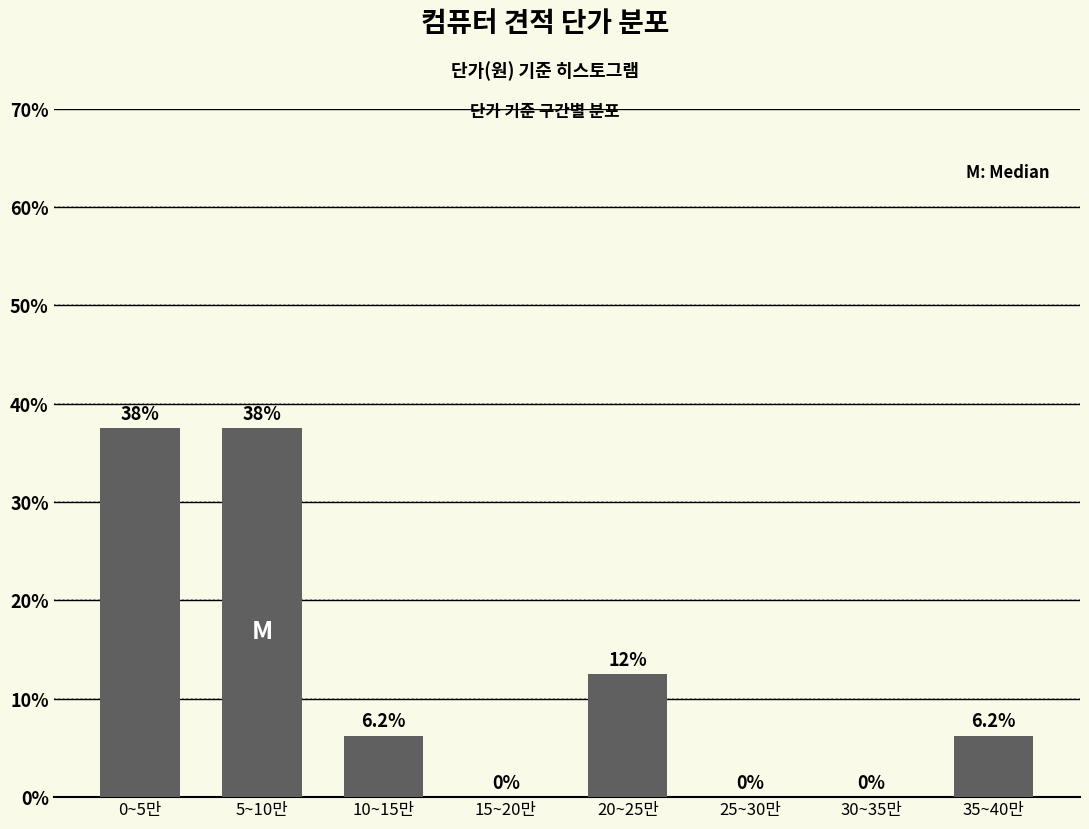

What is the maximum value shown in the chart?

37.5